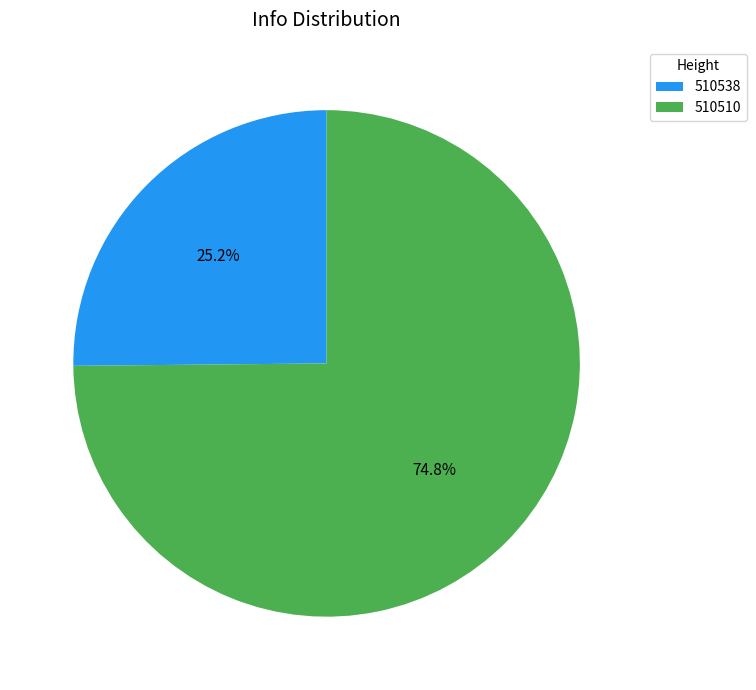

To the nearest percent, what portion does 510538 represent?

25%